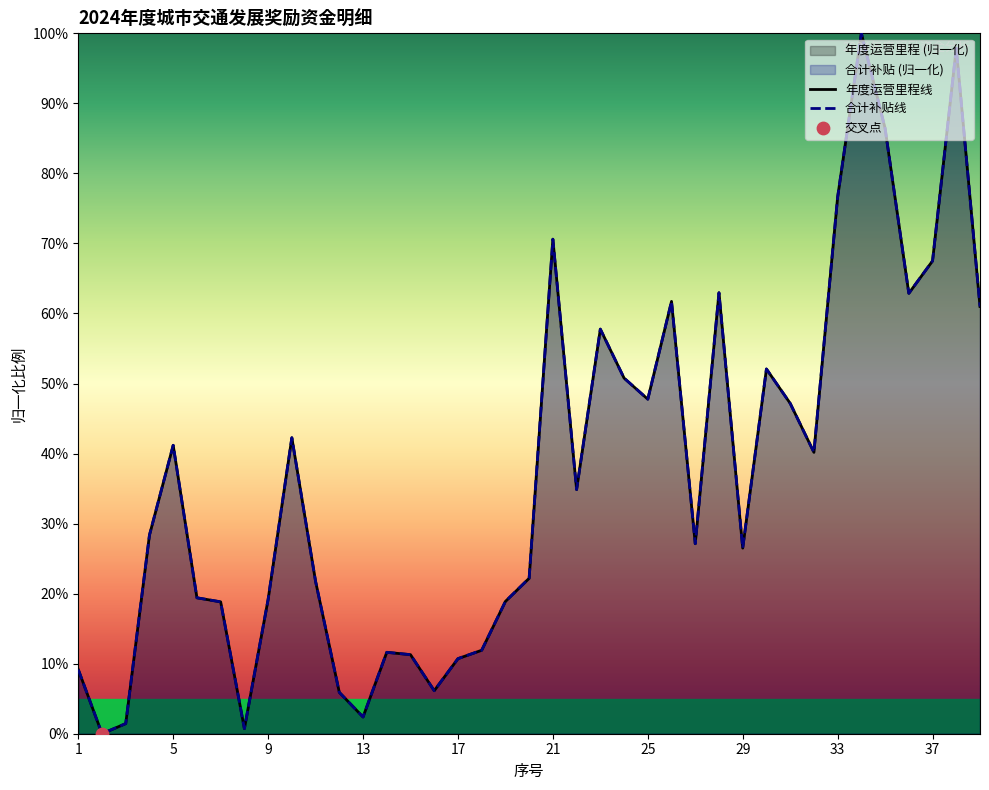

What is the total value across all series at 11?

43.5